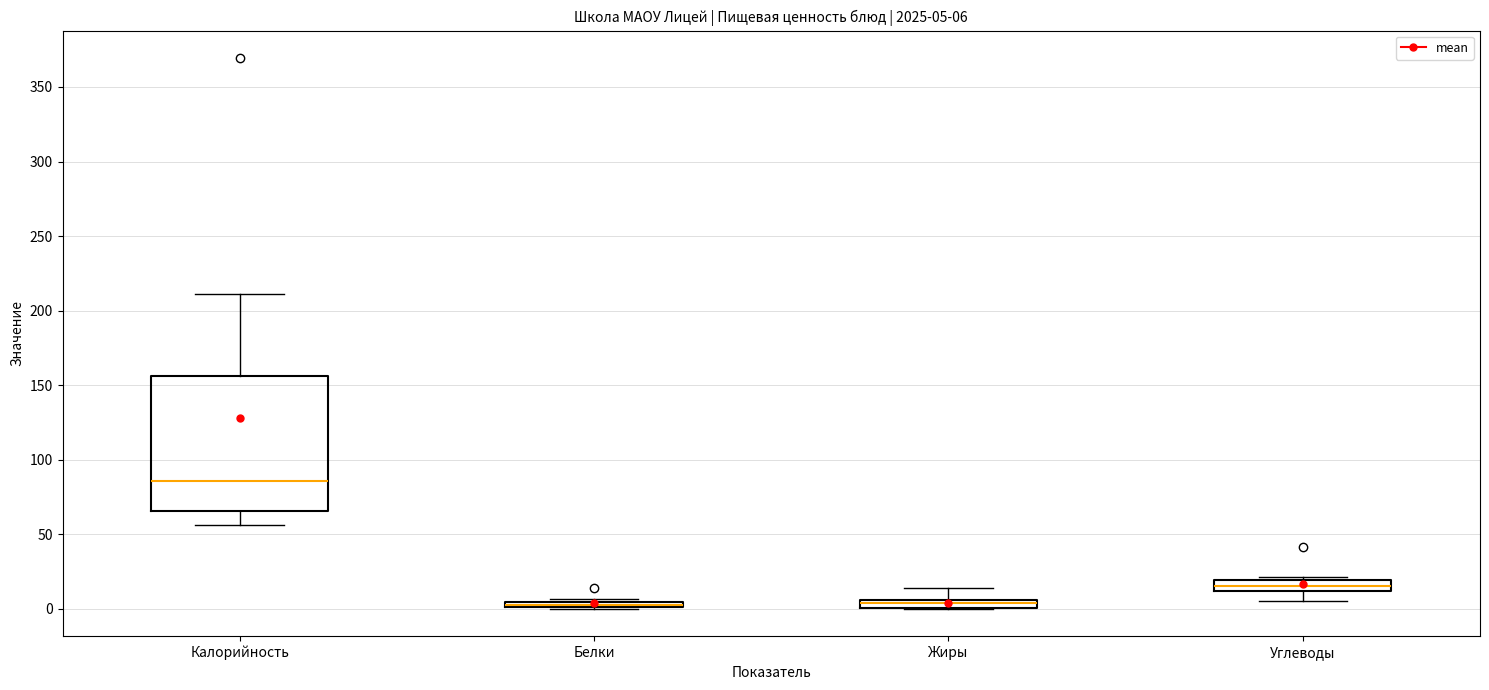

Which box is the tallest, from its lower edge to its upper edge?

Калорийность